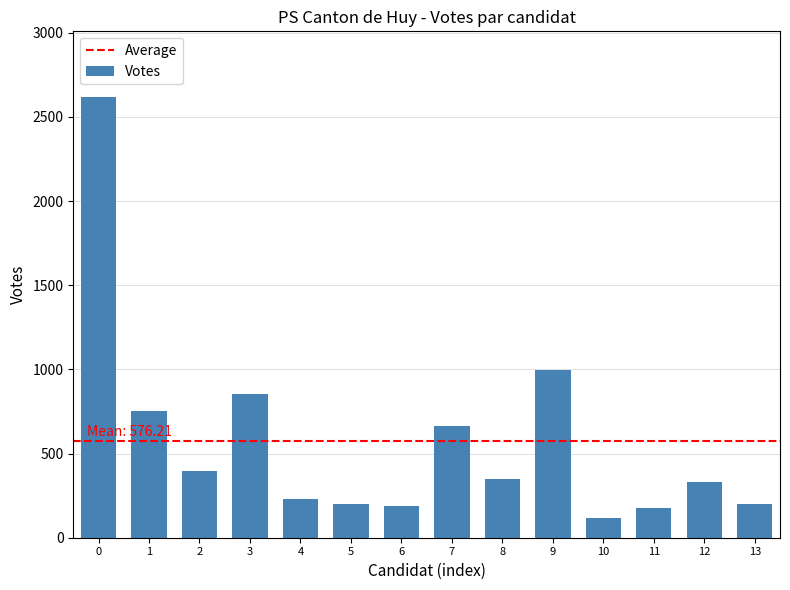

What is the value of the 10th bar from the left?

998